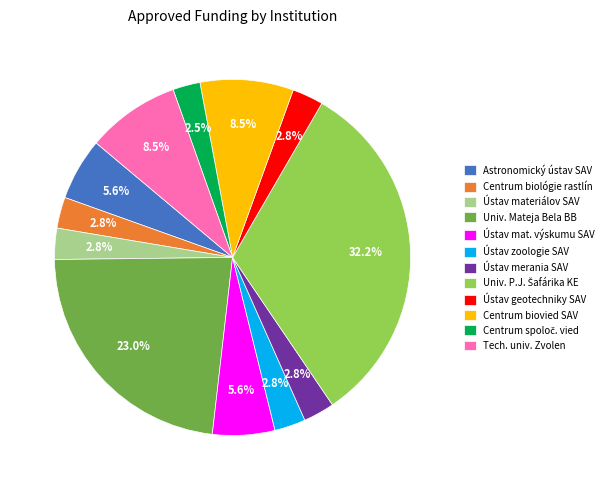

Is it true that Astronomický ústav SAV is 1% of the pie?

False